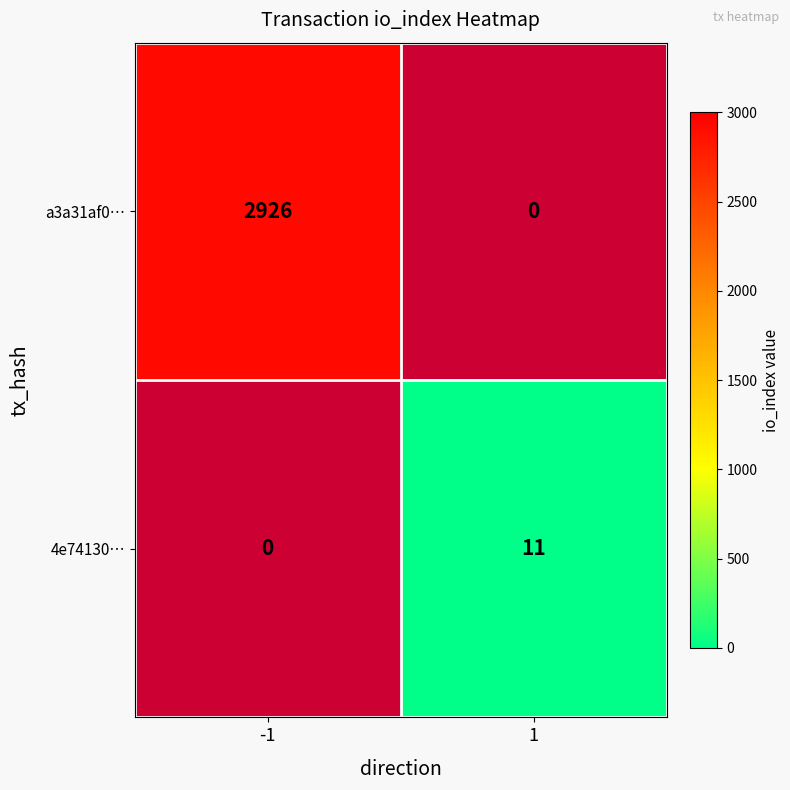

At how many categories does at least one series exceed 95?

1